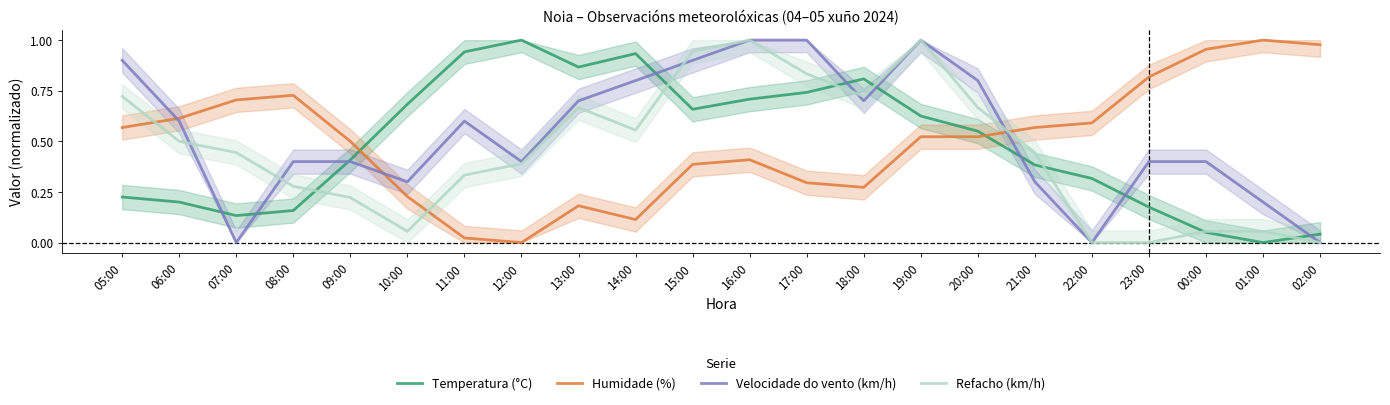

How many interior local peaks does the Refacho (km/h) series have?

3